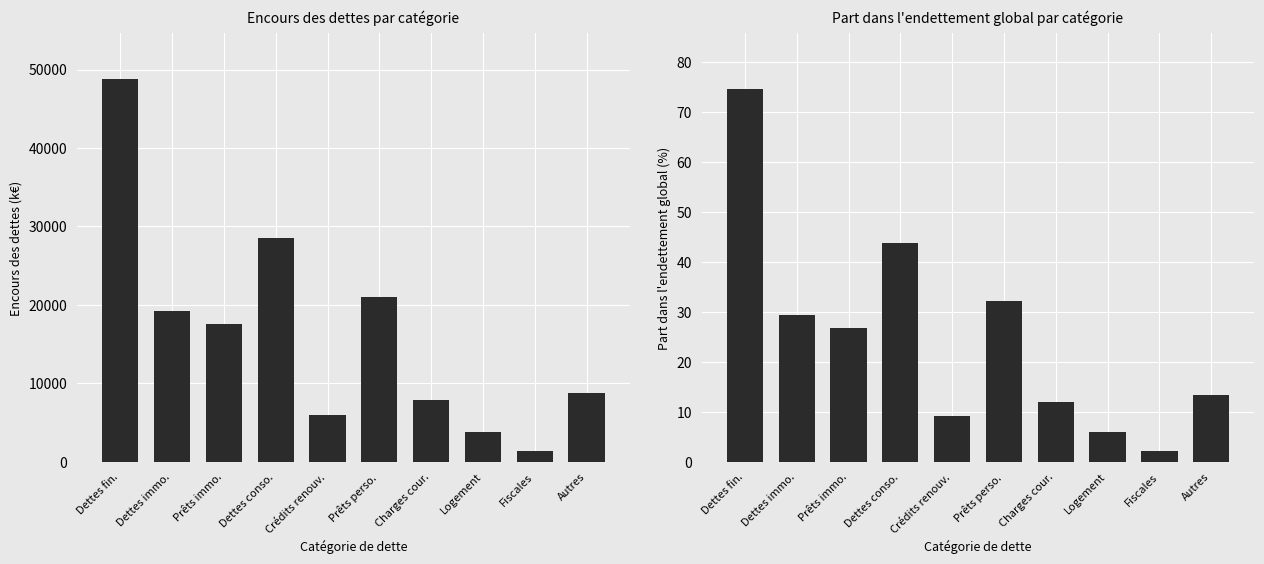

Does the chart contain stacked bars?

No